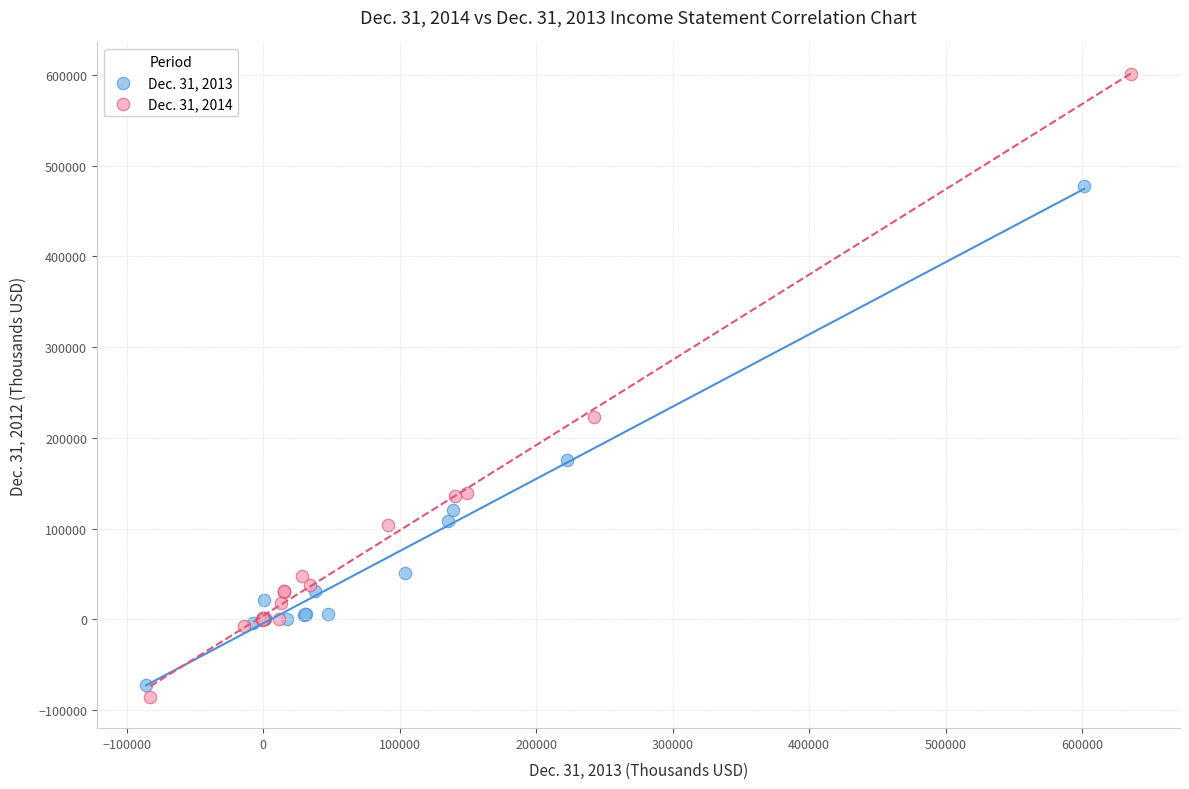

What are all the series names shown in the legend?

Dec. 31, 2013, Dec. 31, 2014